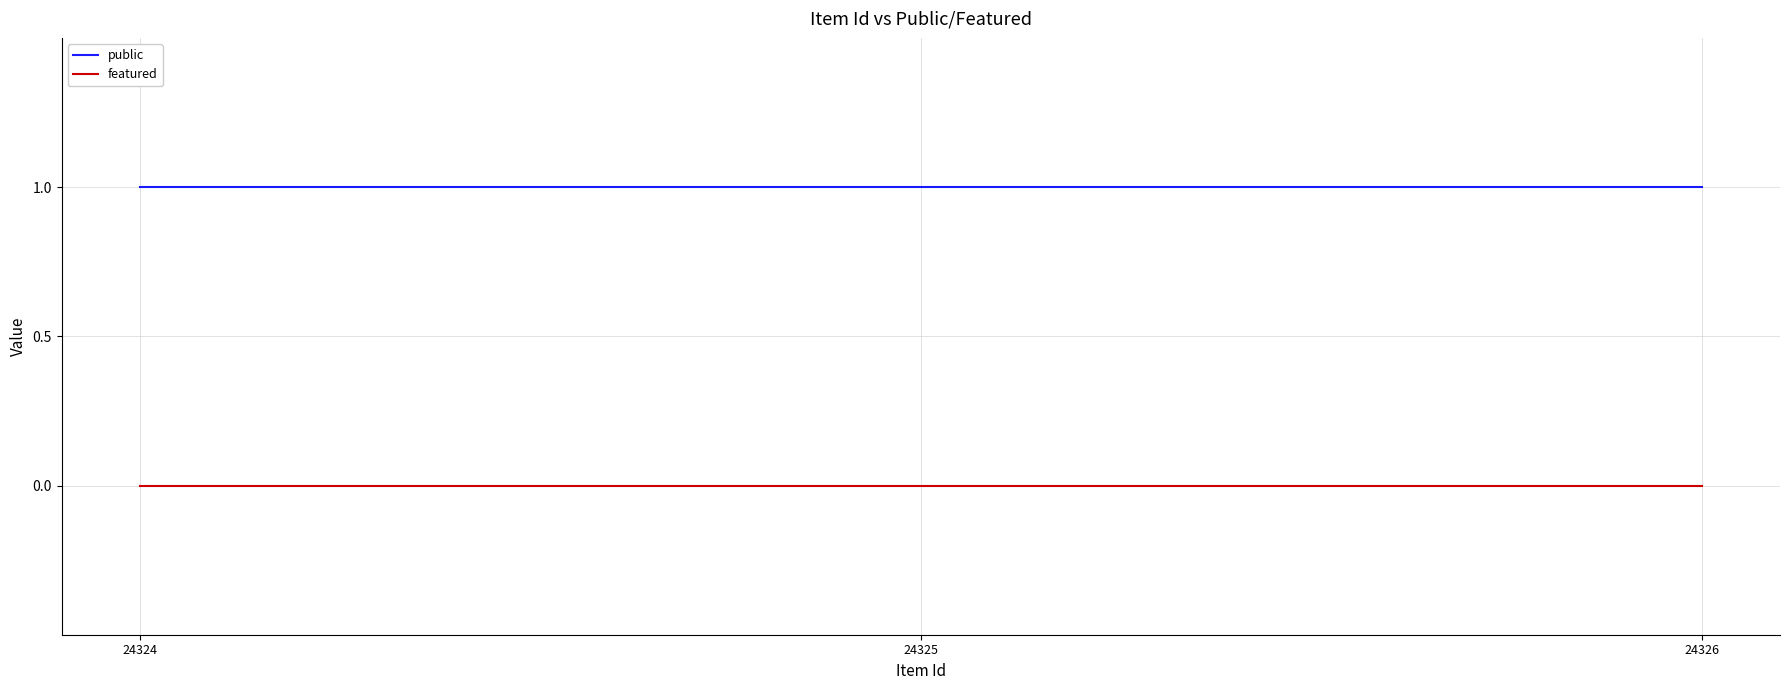

What are all the series names shown in the legend?

public, featured